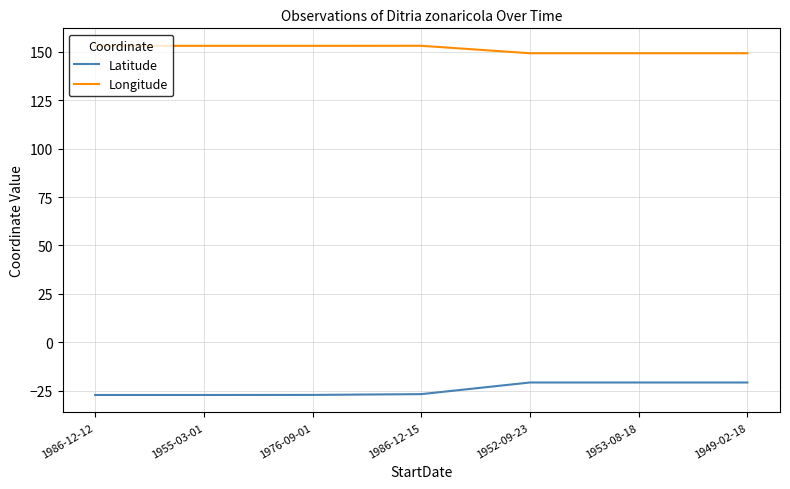

What are all the series names shown in the legend?

Latitude, Longitude